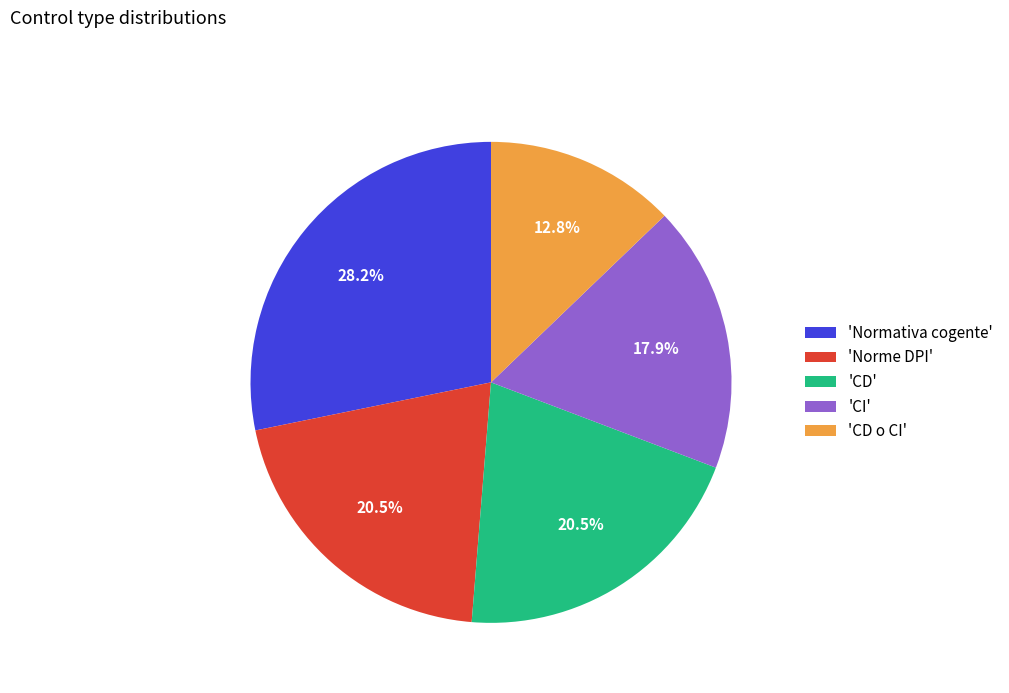

Which category has the biggest portion of the pie?

'Normativa cogente'